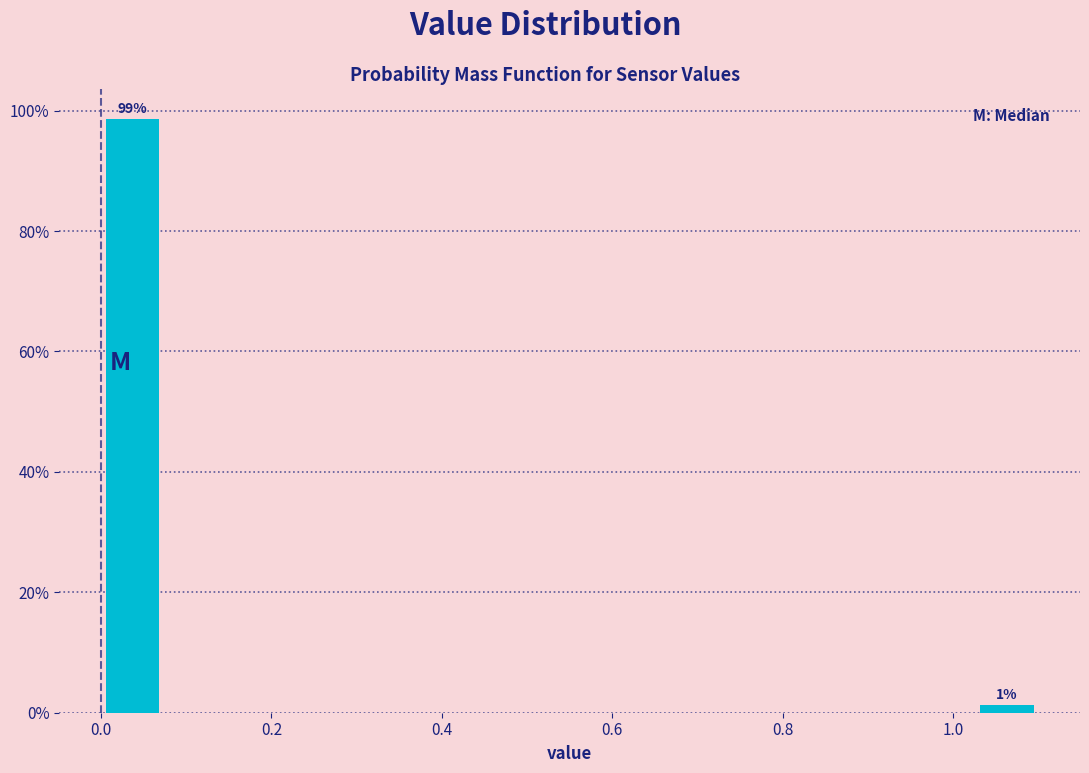

Read against the x-axis, roughly where is the centre of the tallest bar?

0.04